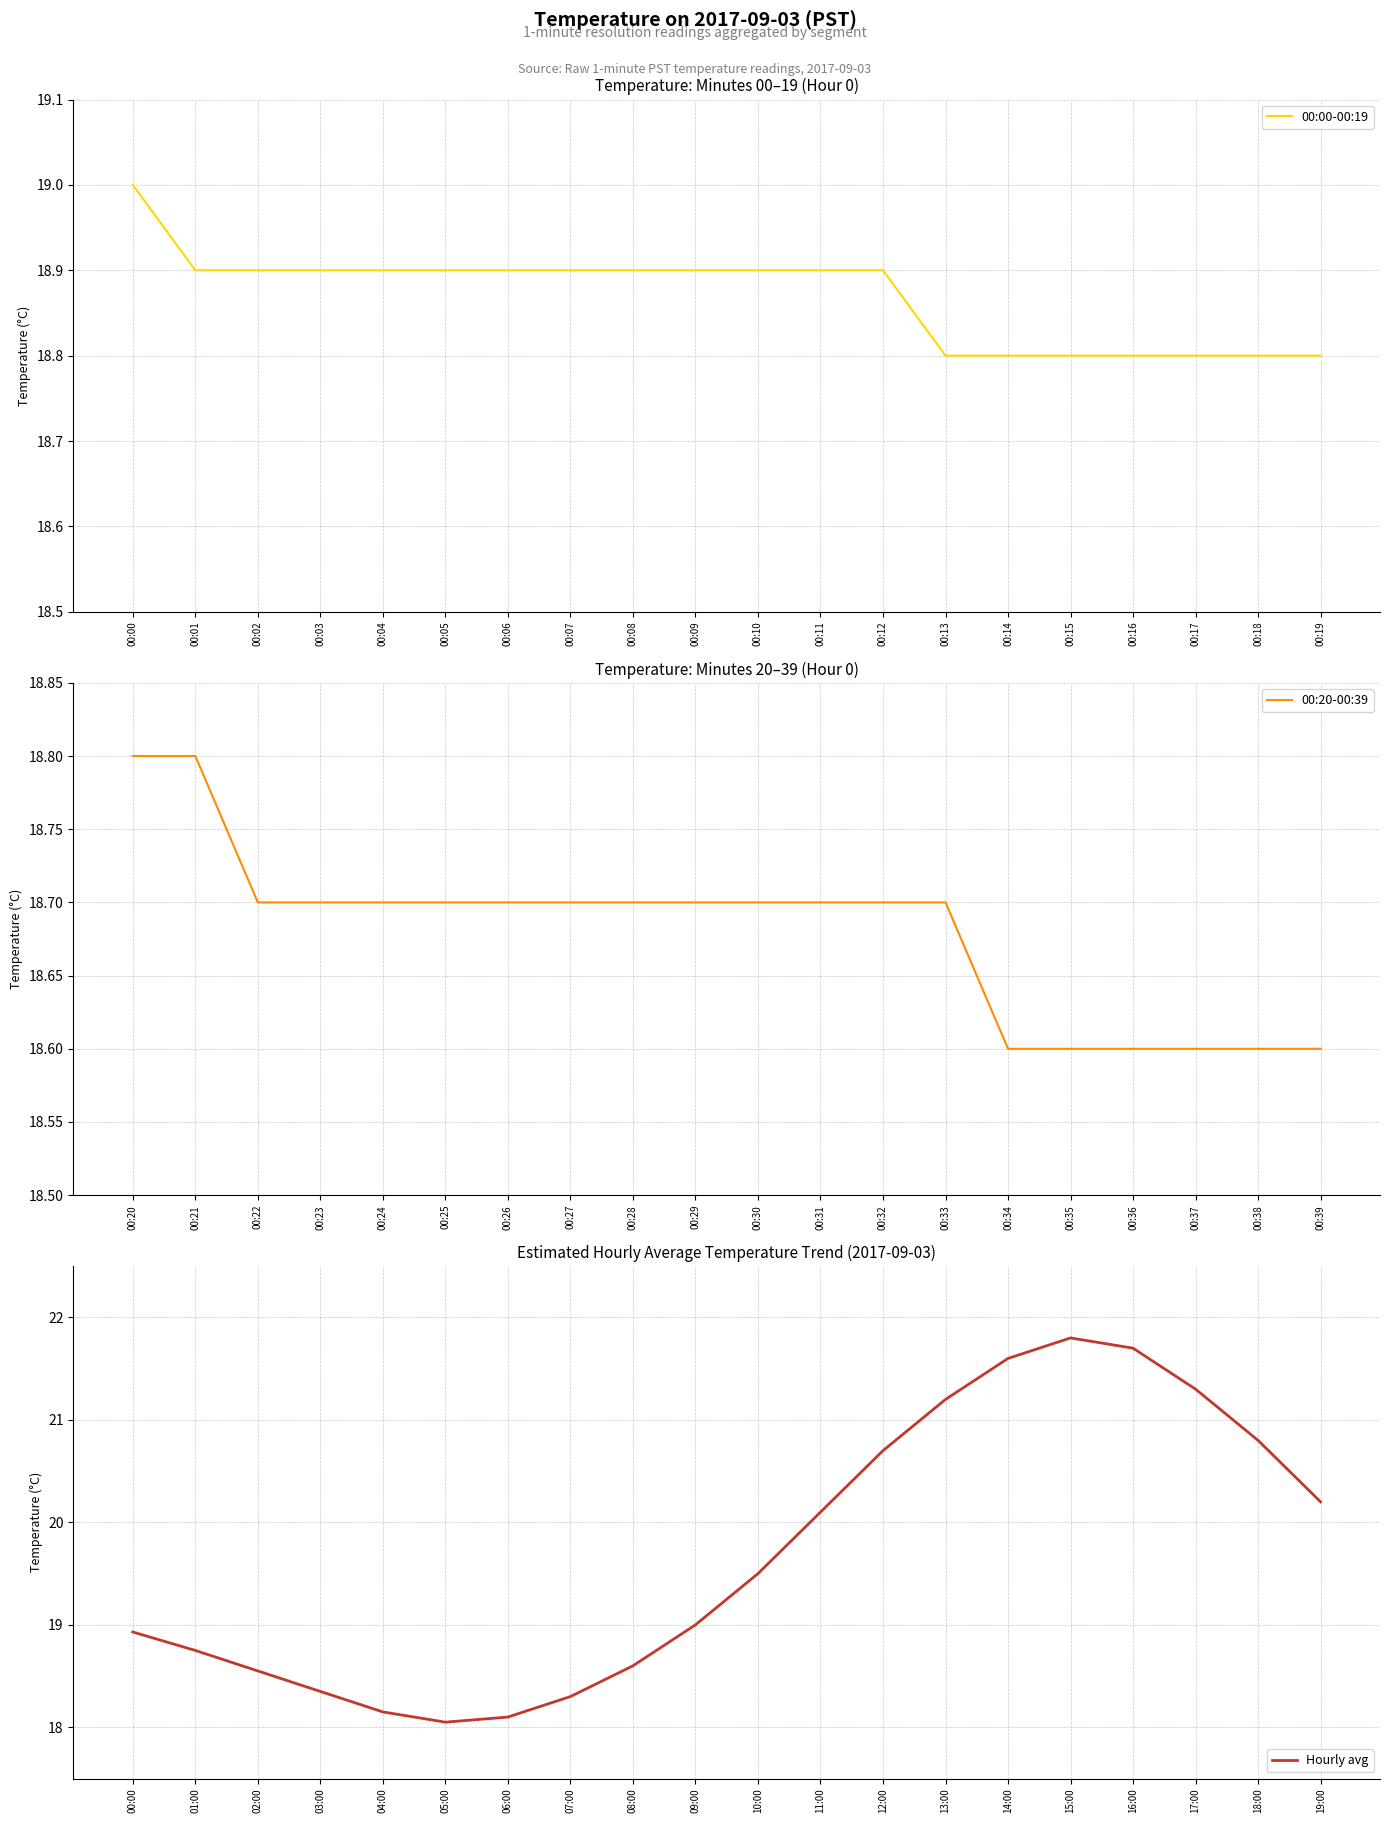

What are all the series names shown in the legend?

00:00-00:19, 00:20-00:39, Hourly avg